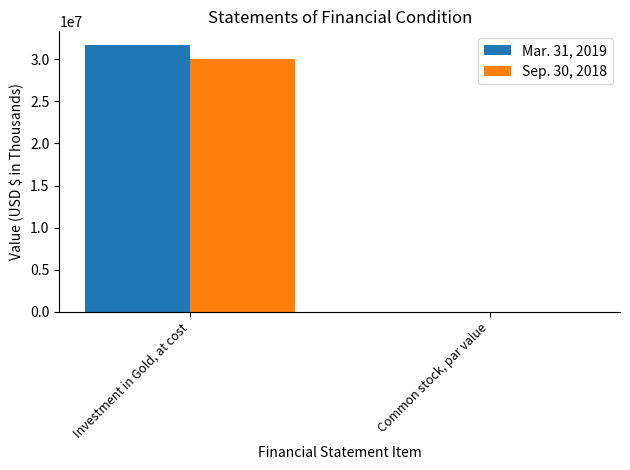

Are the bars grouped side by side (vs. stacked)?

Yes